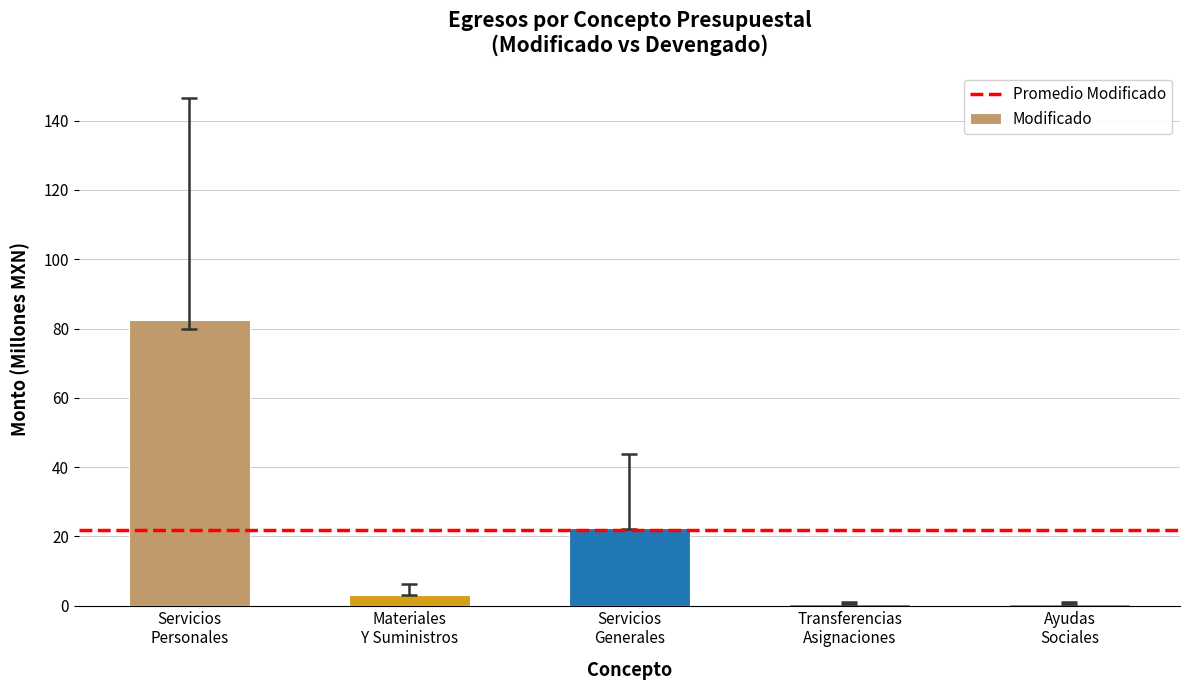

What is the value of the 2nd bar from the left?

3.2